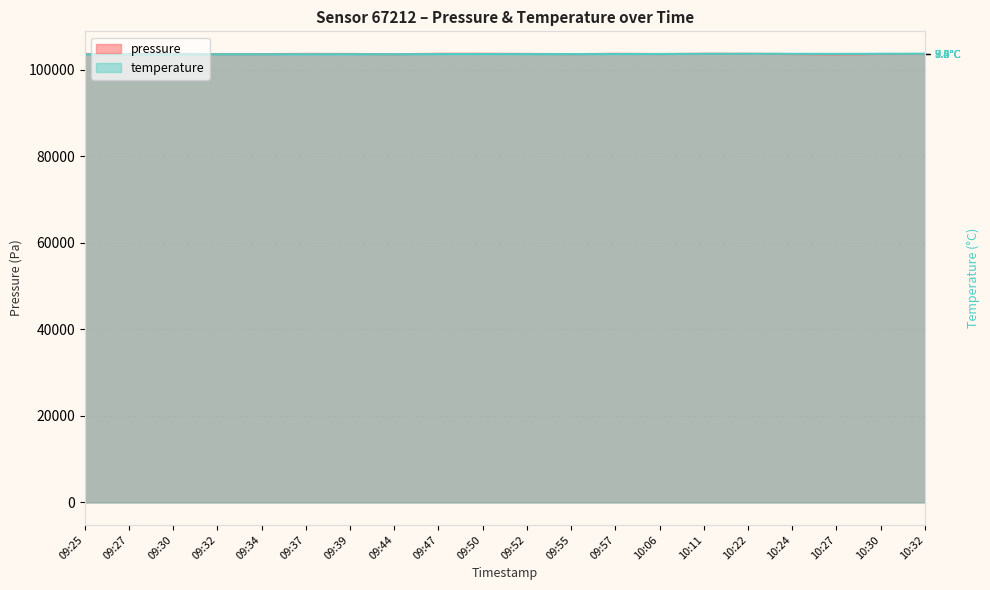

What are all the series names shown in the legend?

pressure, temperature